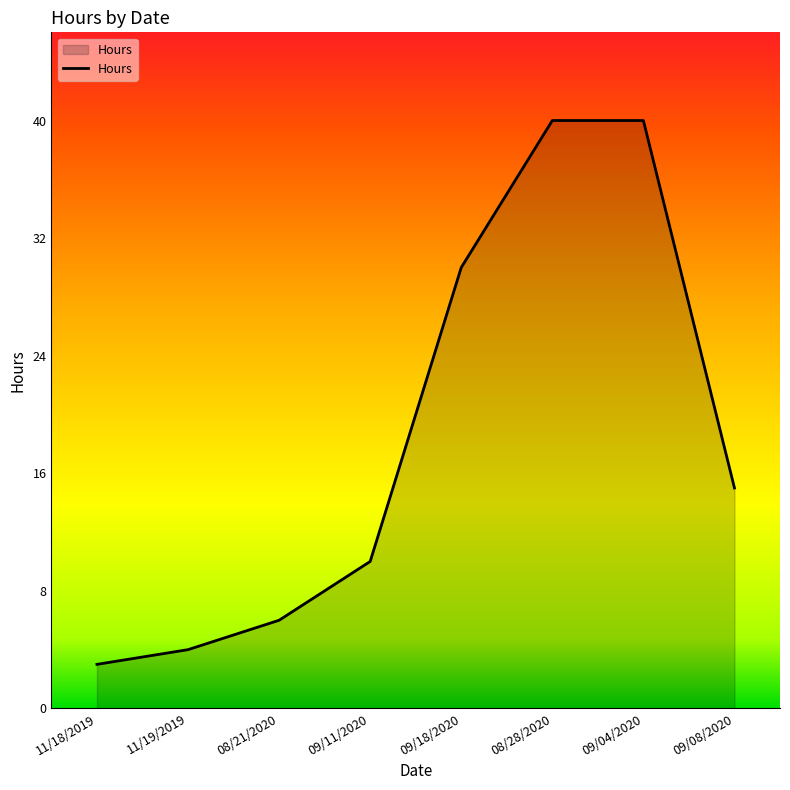

True or false: there are more than 1 points higher than both neighbors.

False